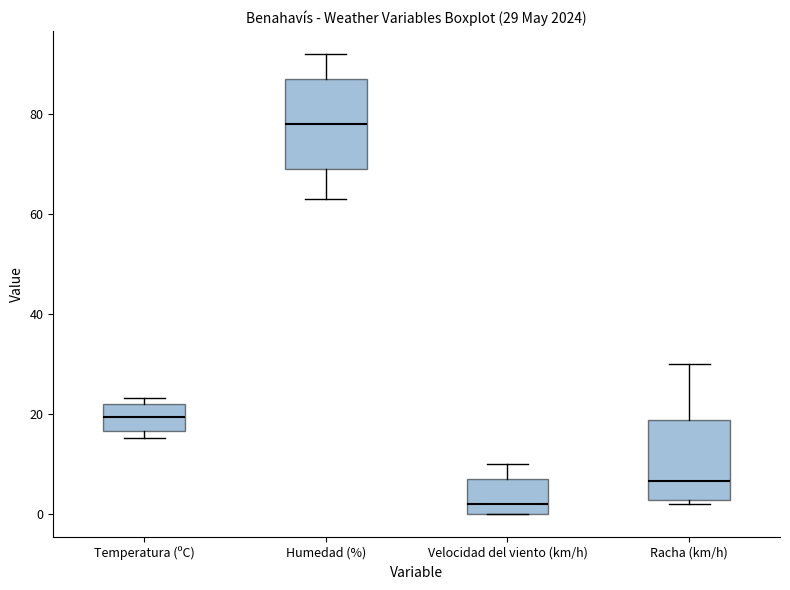

Which box is the tallest, from its lower edge to its upper edge?

Humedad (%)